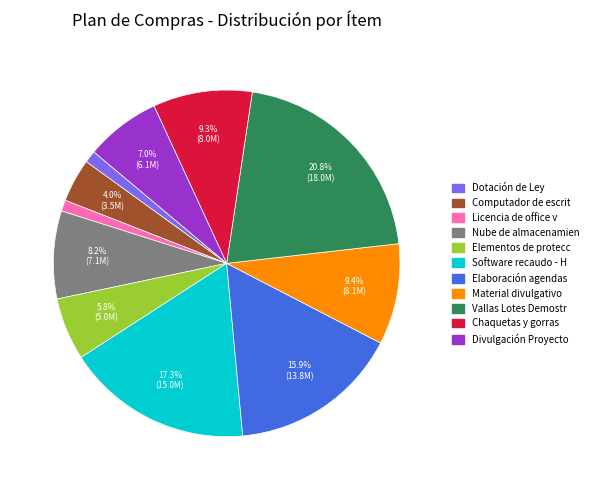

Does any single category account for the majority?

No